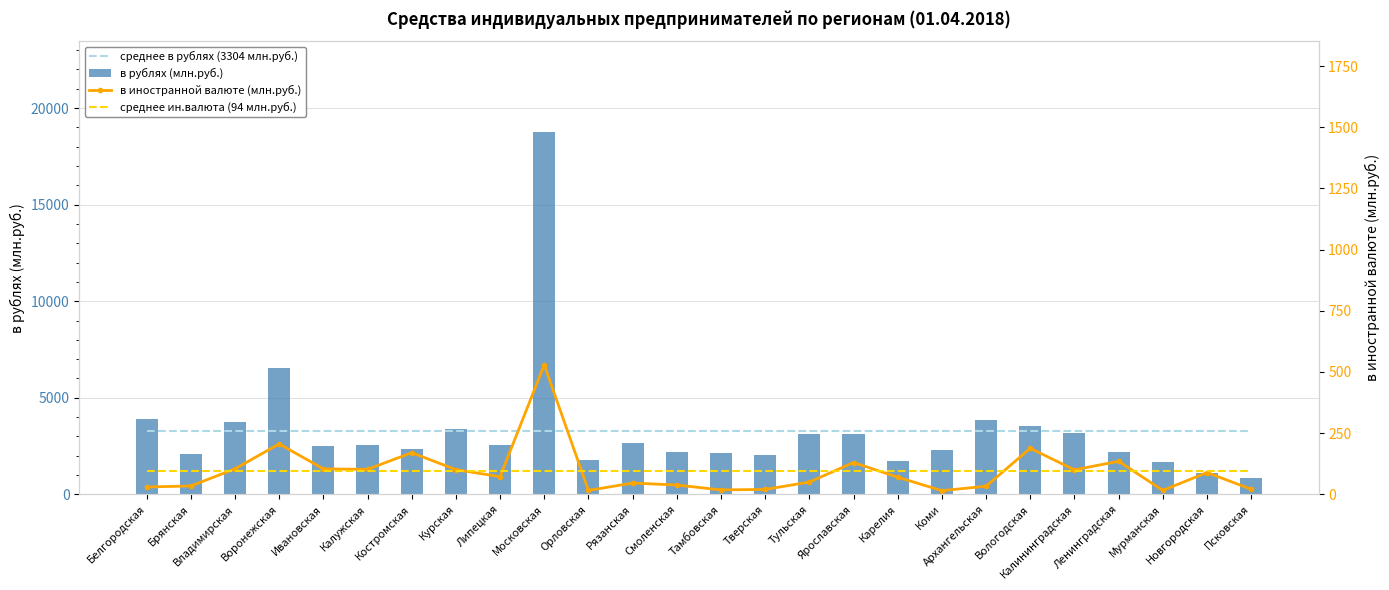

Rank the series by their maximum value, from highest to lowest.

в рублях (млн.руб.), среднее в рублях (3304 млн.руб.), в иностранной валюте (млн.руб.), среднее ин.валюта (94 млн.руб.)